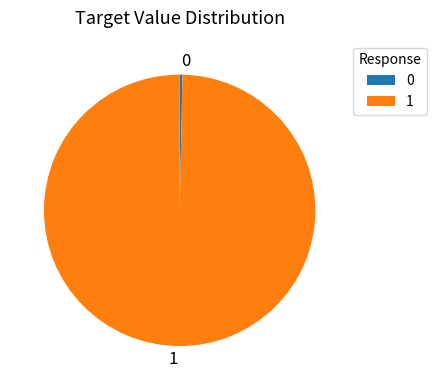

True or false: 0 accounts for 12% of the total.

False